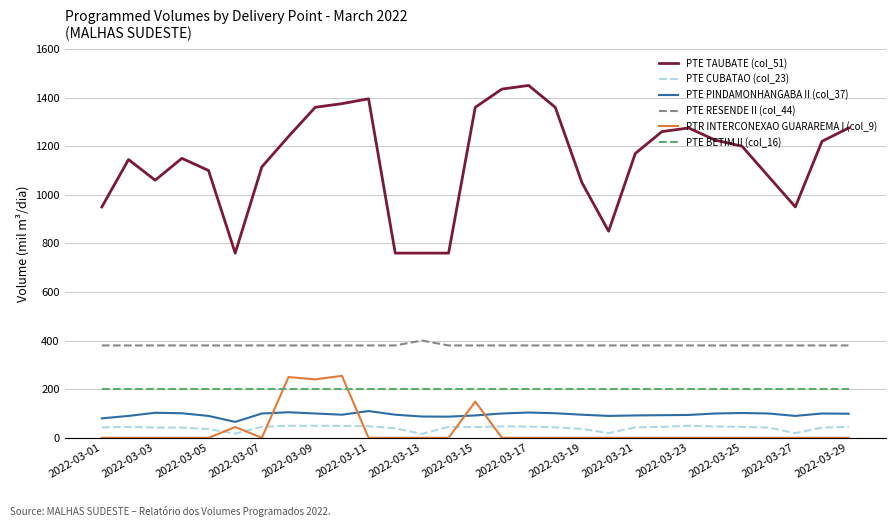

Which series has the largest range (max minus min)?

PTE TAUBATE (col_51)